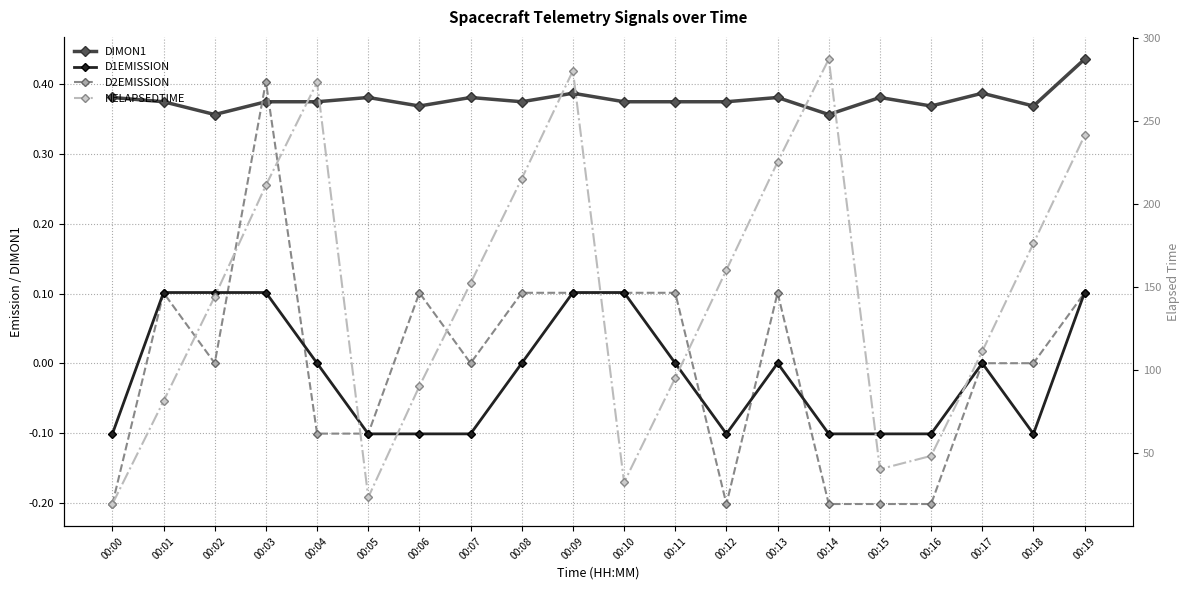

At which label is NELAPSEDTIME closest to 153?

00:07